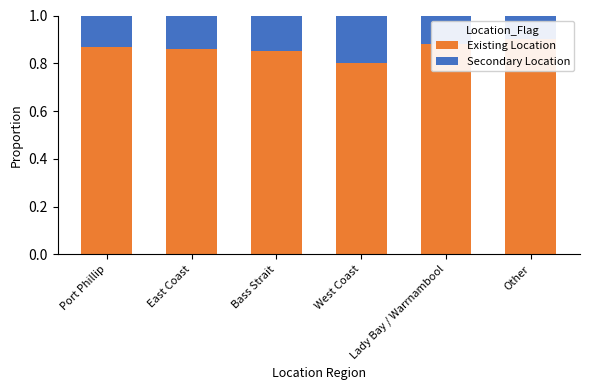

What is the approximate value of Secondary Location at Other?

0.1